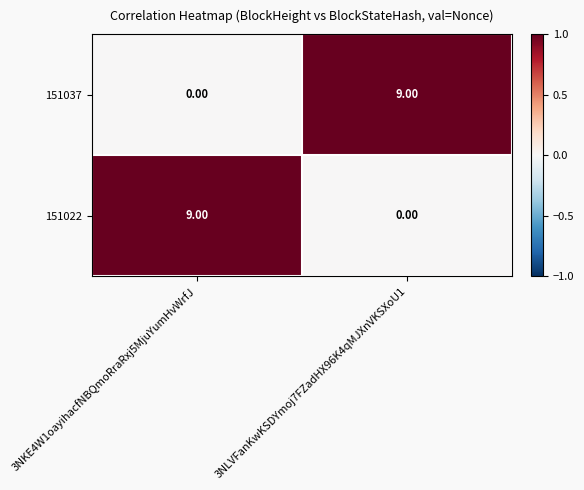

What is the total value across all series at 3NKE4W1oayihacfNBQmoRraRxj5MjuYumHvWrfJ?

9